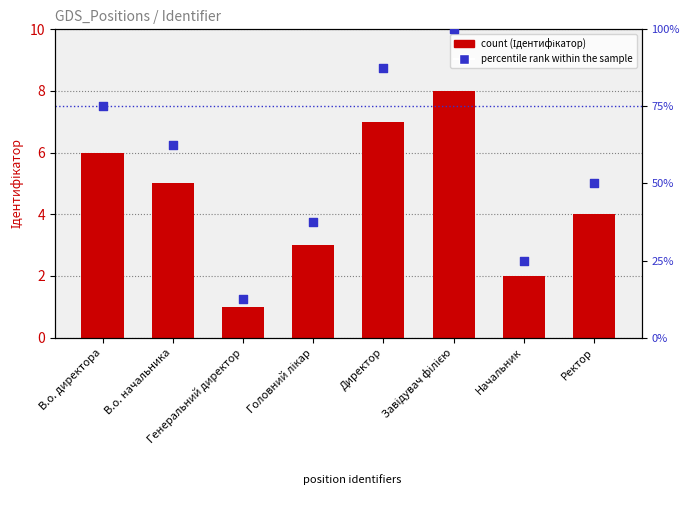

Which series contains the highest Y value?

percentile rank within the sample